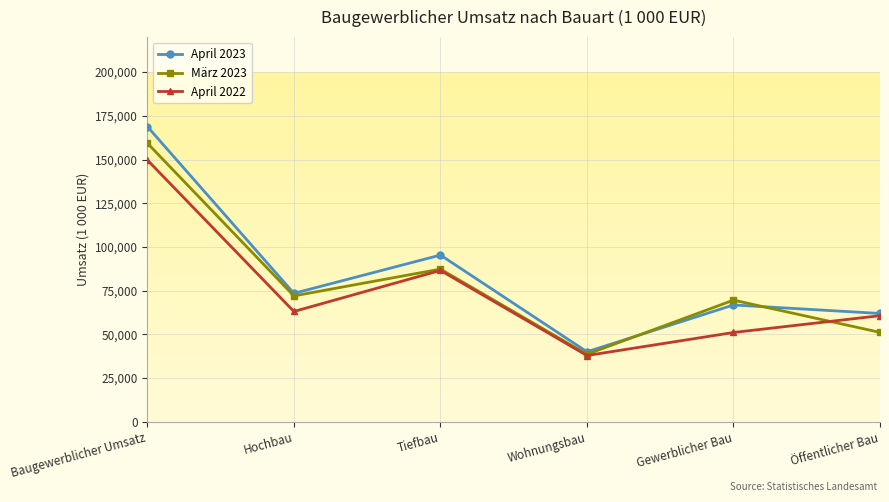

Reading left to right, transcribe all the data shown in this chart.

April 2023: 168824	73468	95356	40050	66815	61959
März 2023: 159329	71998	87331	38613	69571	51145
April 2022: 149677	63090	86587	37908	51077	60692